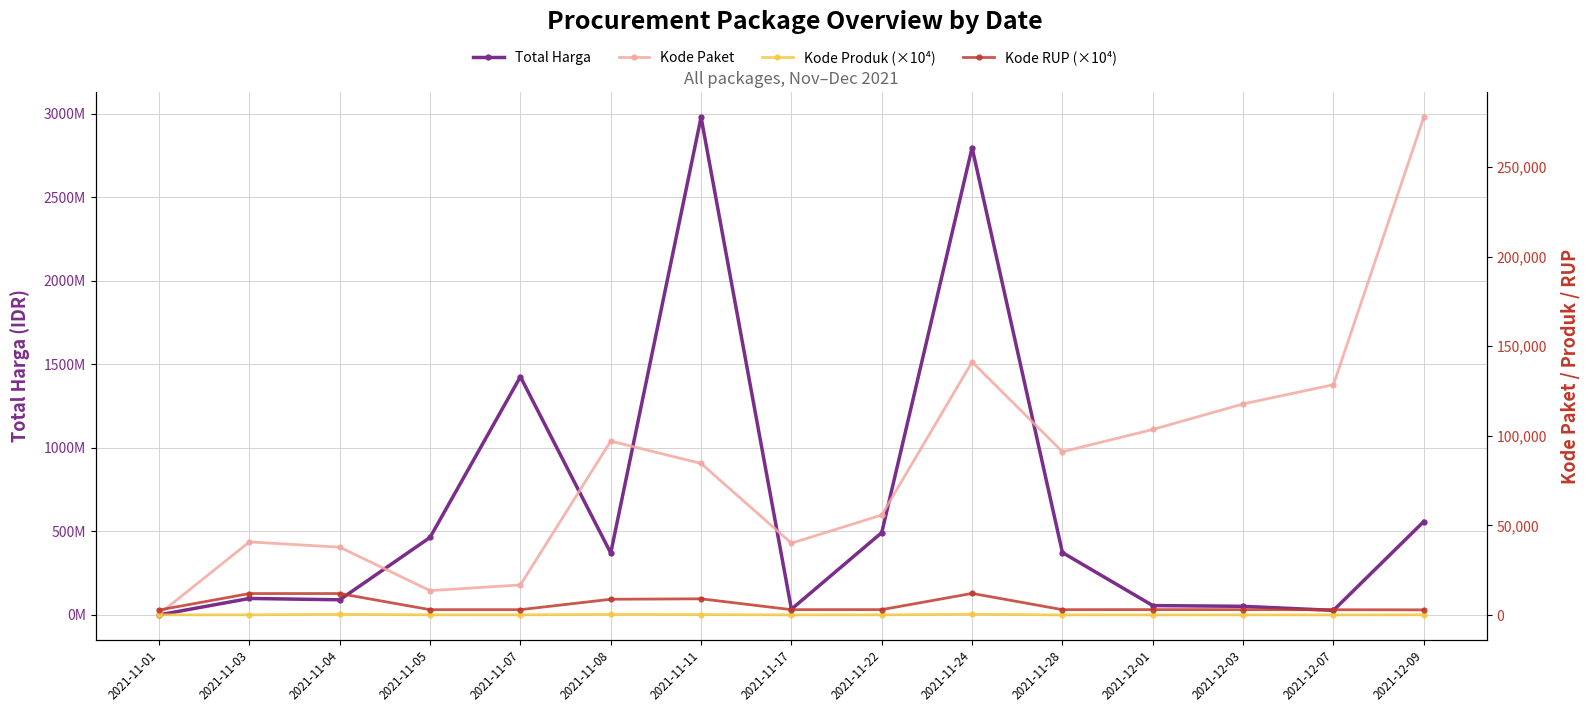

How many lines are shown in the chart?

4